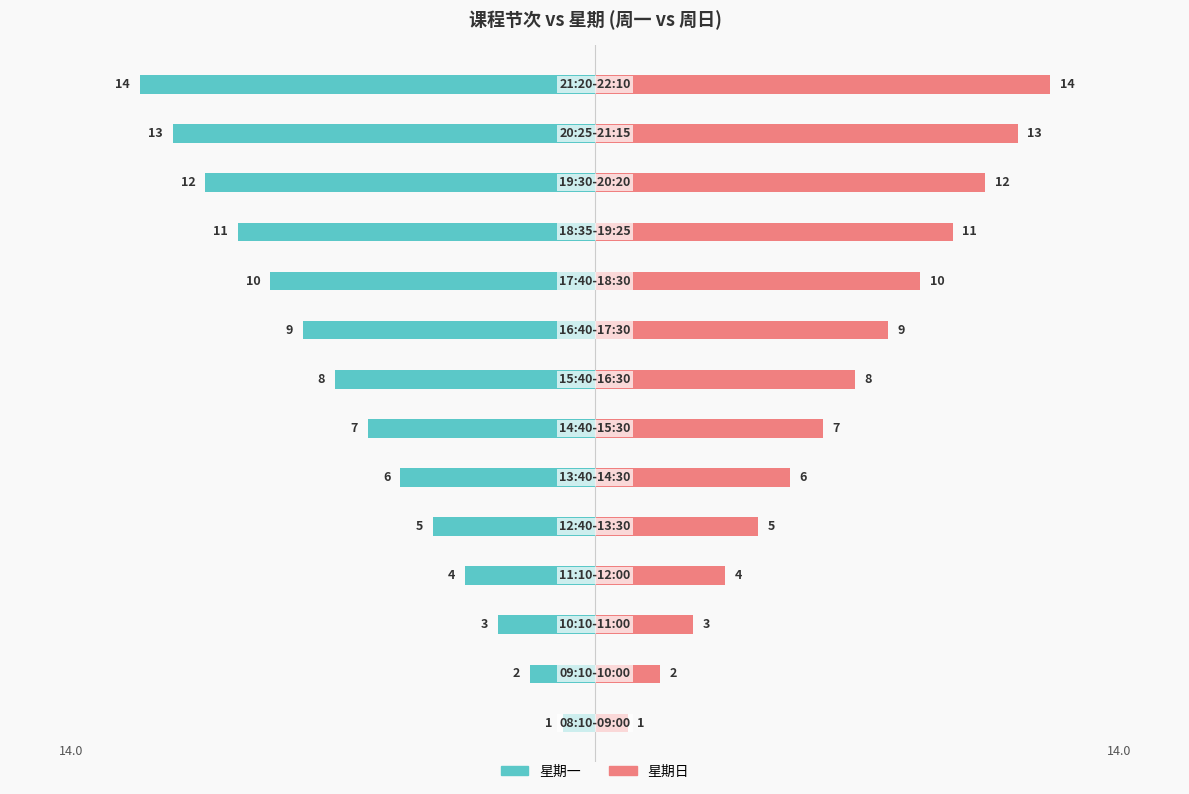

Read the 星期日 value at 8, to the nearest 5.

10